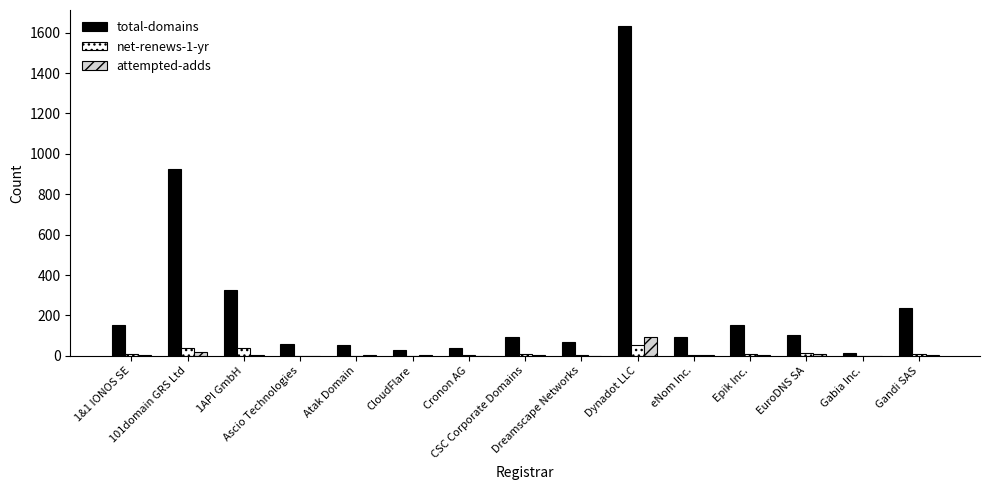

What is the greatest value displayed?

1631